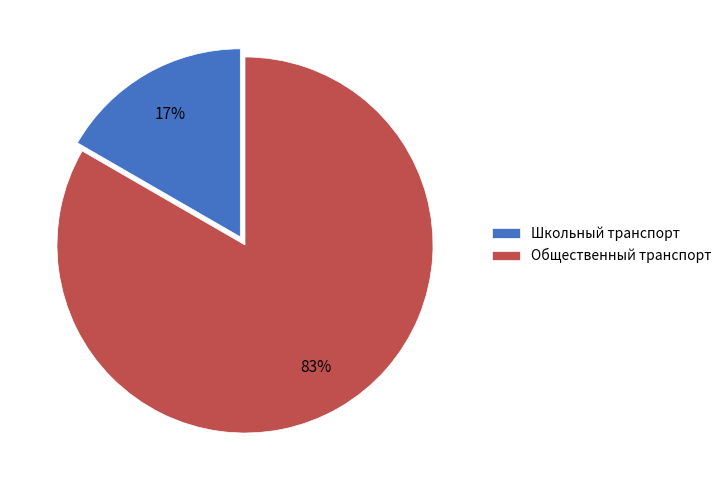

What is the majority slice?

Общественный транспорт